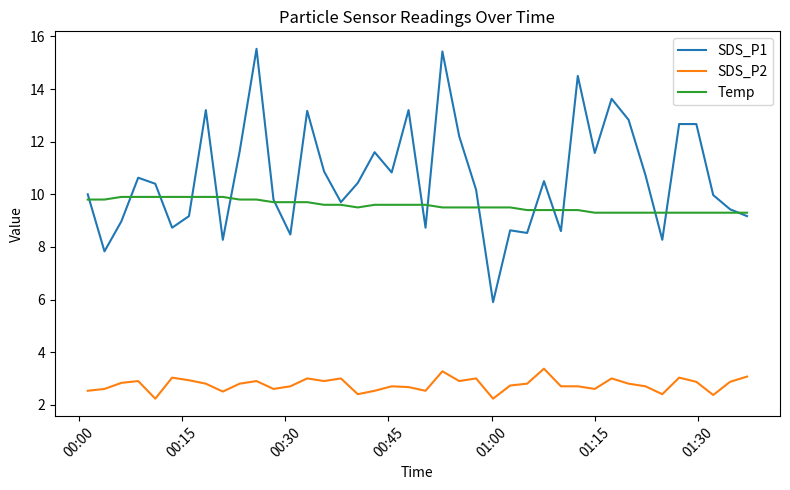

Which series has the widest spread of values?

SDS_P1